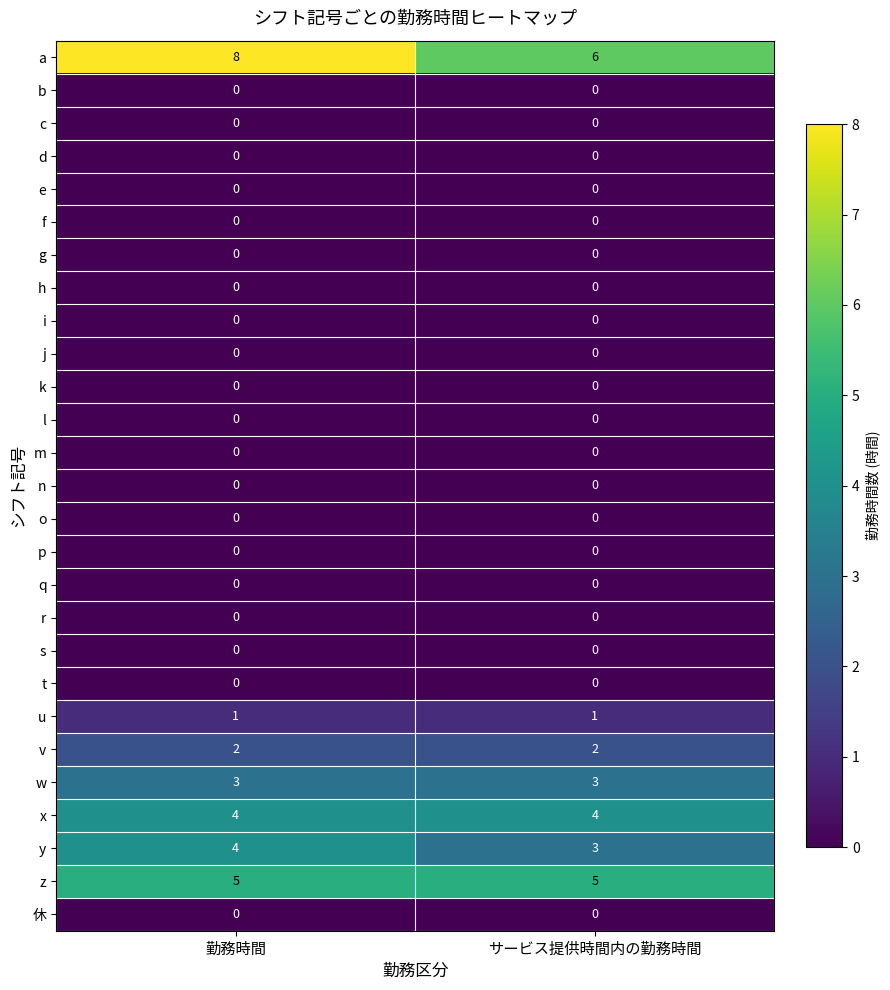

Is it true that y equals 3 at サービス提供時間内の勤務時間?

True